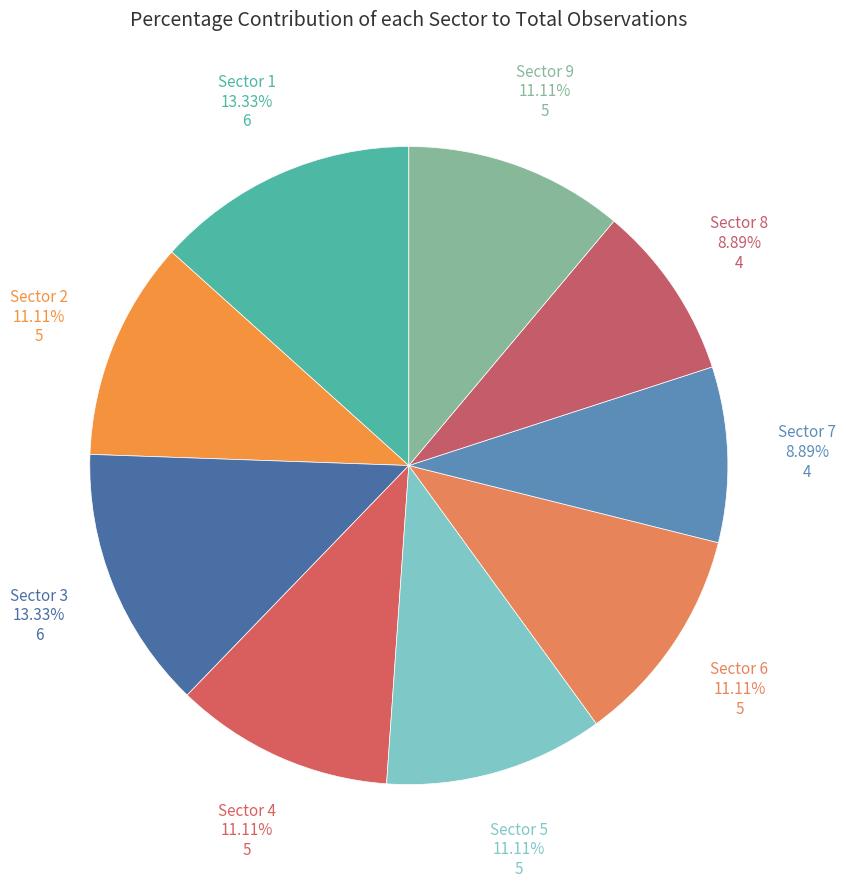

How many segments does this pie chart have?

9